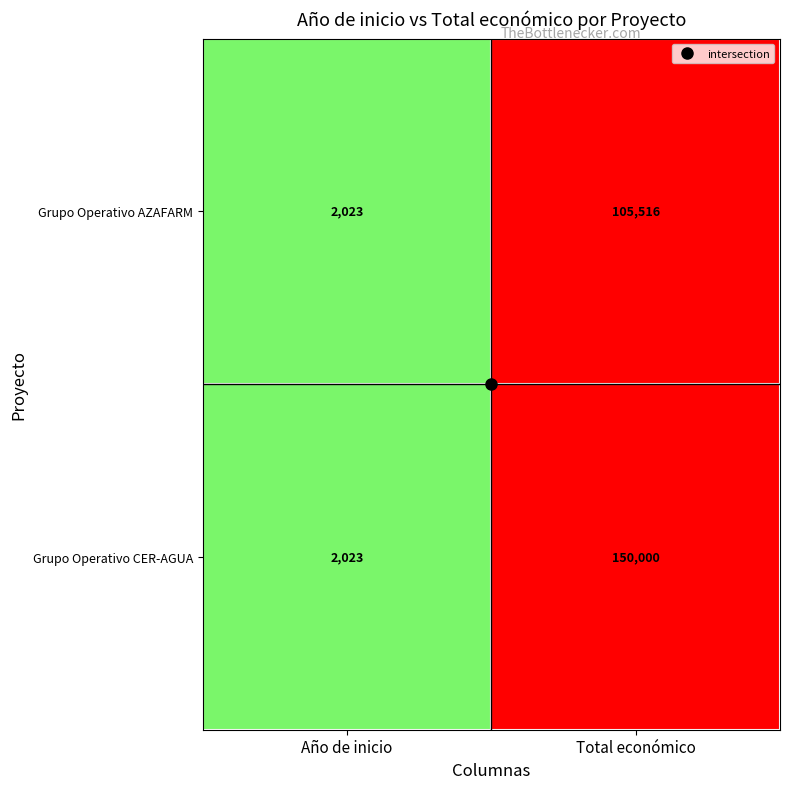

True or false: Grupo Operativo AZAFARM has a value of 1244 at Año de inicio.

False